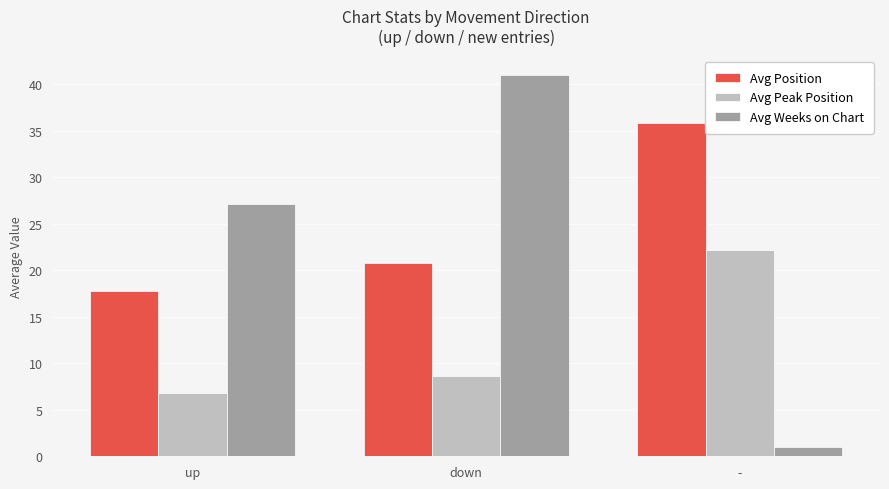

At which label does Avg Position first exceed 20?

down